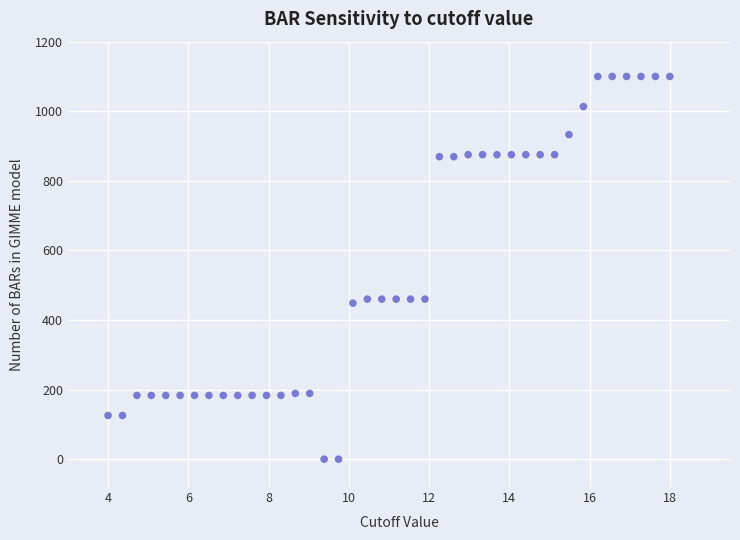

What is the range of X values (max minus min)?

14.0